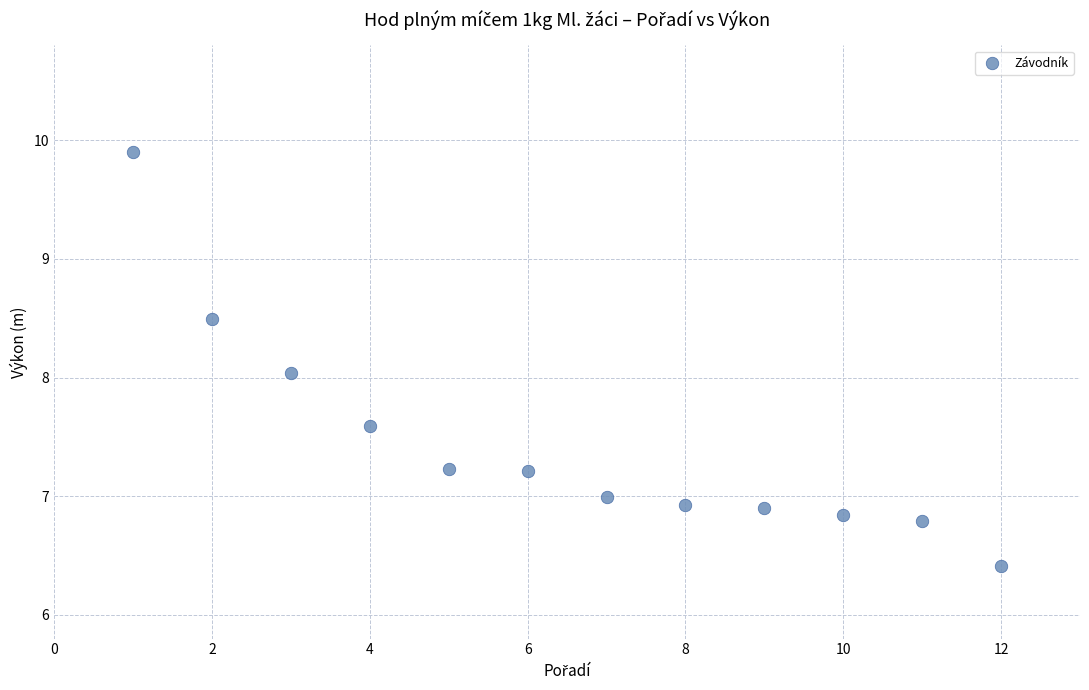

What is the range of Y values (max minus min)?

3.5